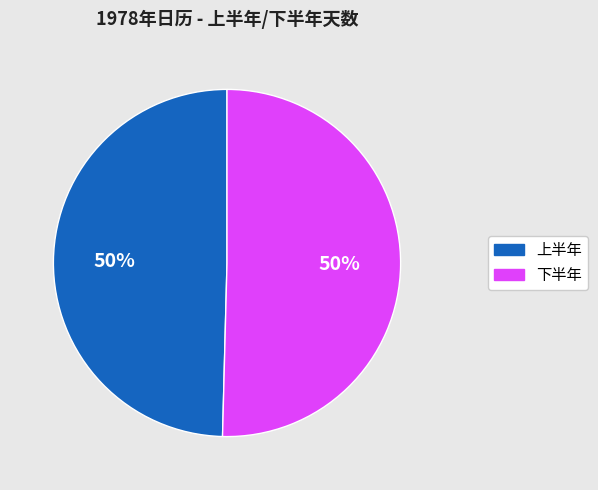

To the nearest percent, what is the average slice percentage?

50%